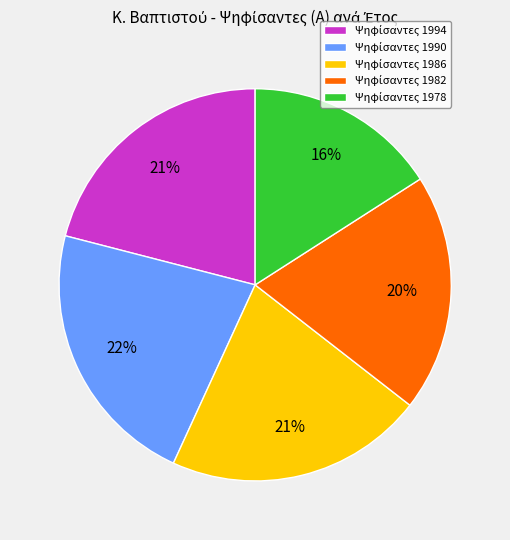

Is there any slice that represents more than half of the pie?

No